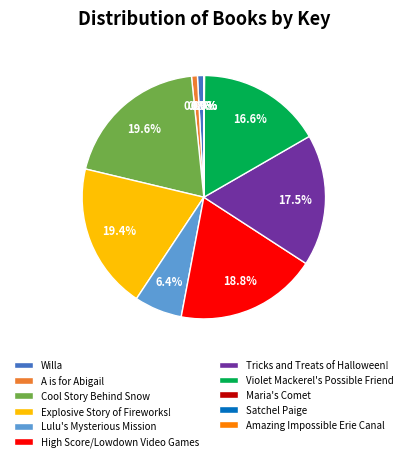

Does High Score/Lowdown Video Games account for over 50% of the chart?

No